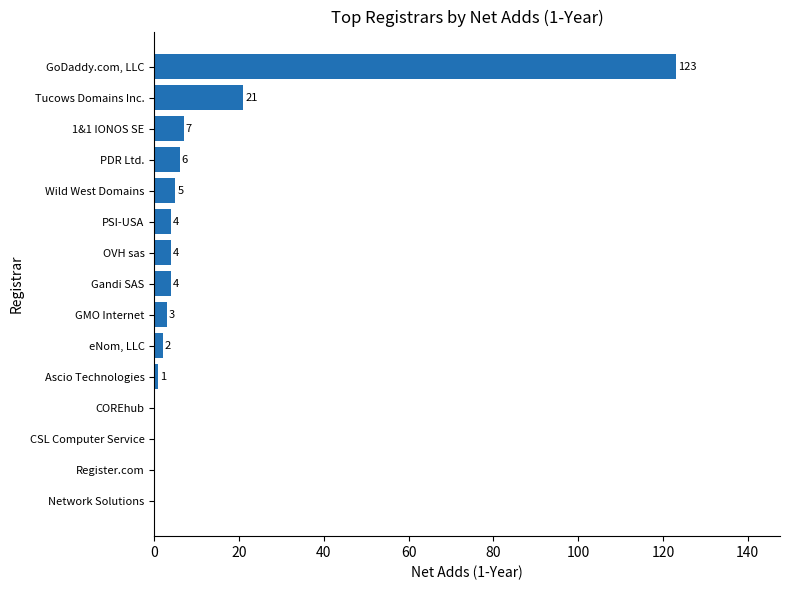

Between GoDaddy.com, LLC and Register.com, which is larger?

GoDaddy.com, LLC